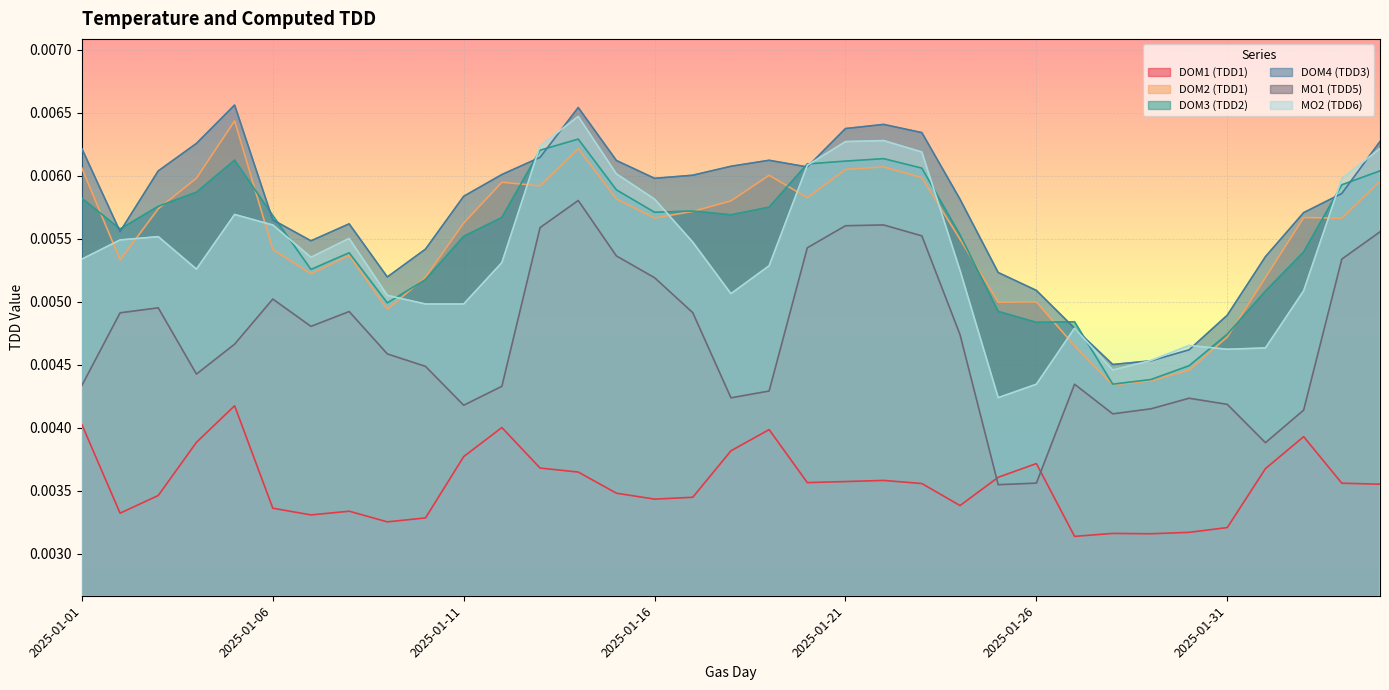

The value of DOM3 (TDD2) at 2025-02-04 is 0.0. True or false?

False